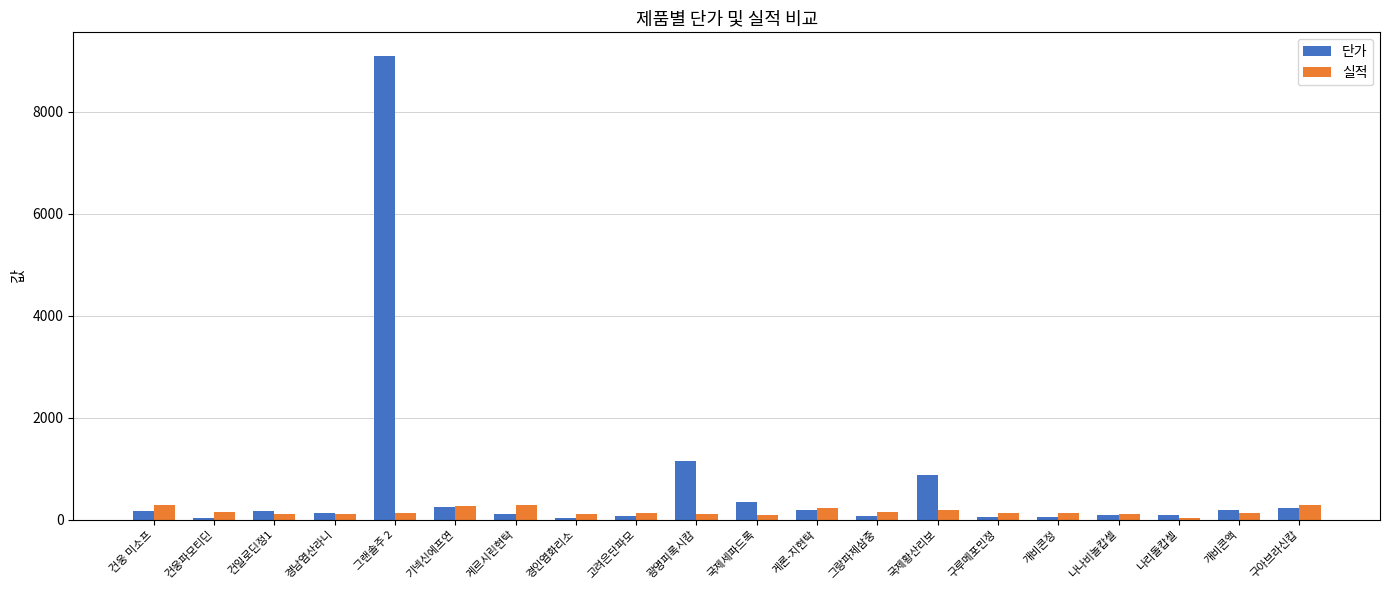

What position from the left is 경인염화리소?

8